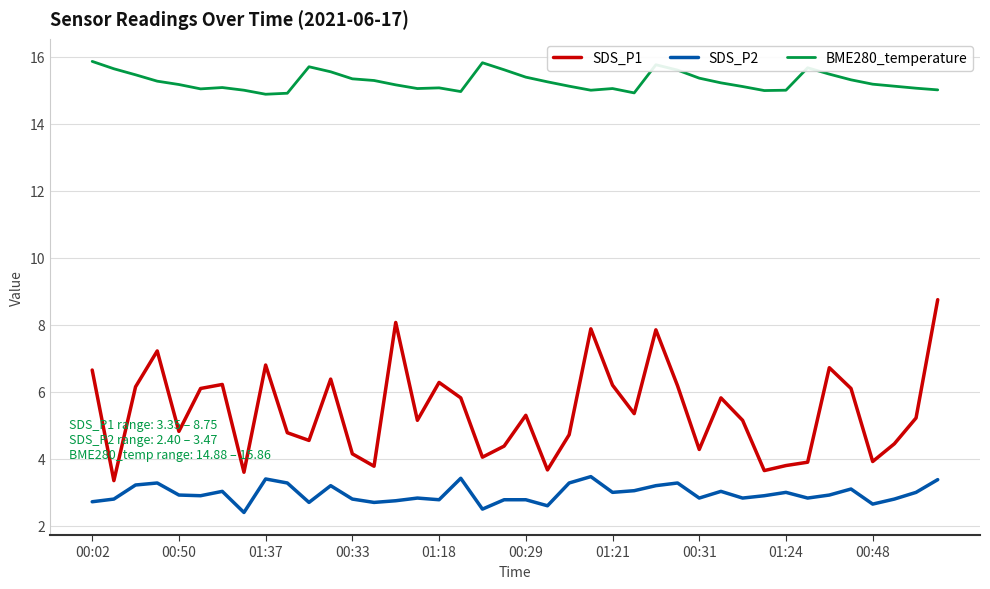

True or false: SDS_P2 and BME280_temperature intersect in this chart.

False